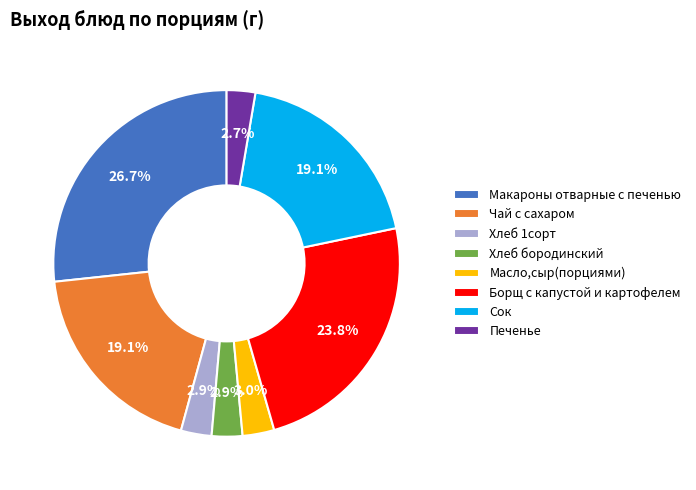

What percentage is the Хлеб бородинский slice, to the nearest percent?

3%